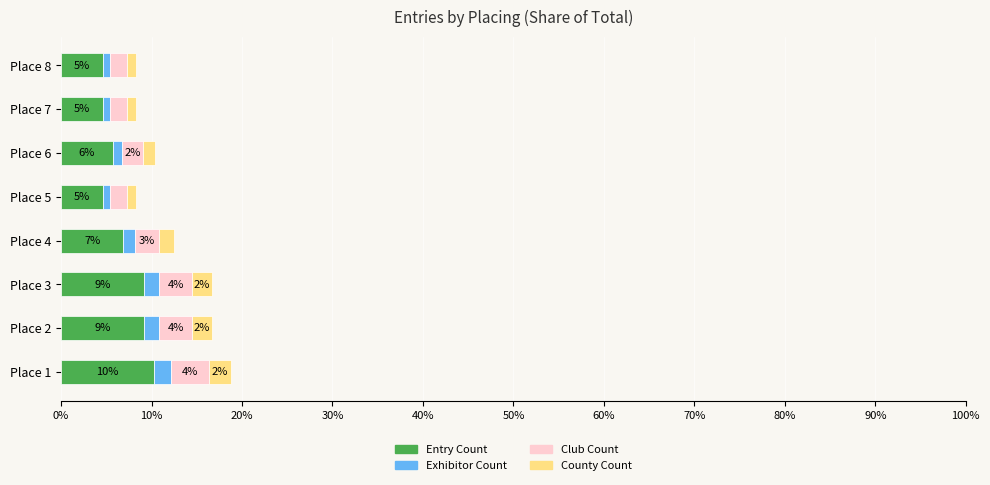

What are all the series names shown in the legend?

Entry Count, Exhibitor Count, Club Count, County Count